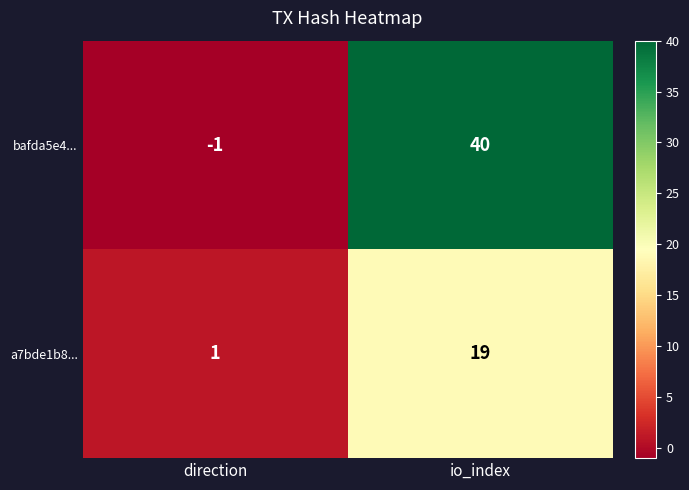

Reading left to right, what are all the values shown in this chart?

bafda5e4...: direction=-1	io_index=40
a7bde1b8...: direction=1	io_index=19